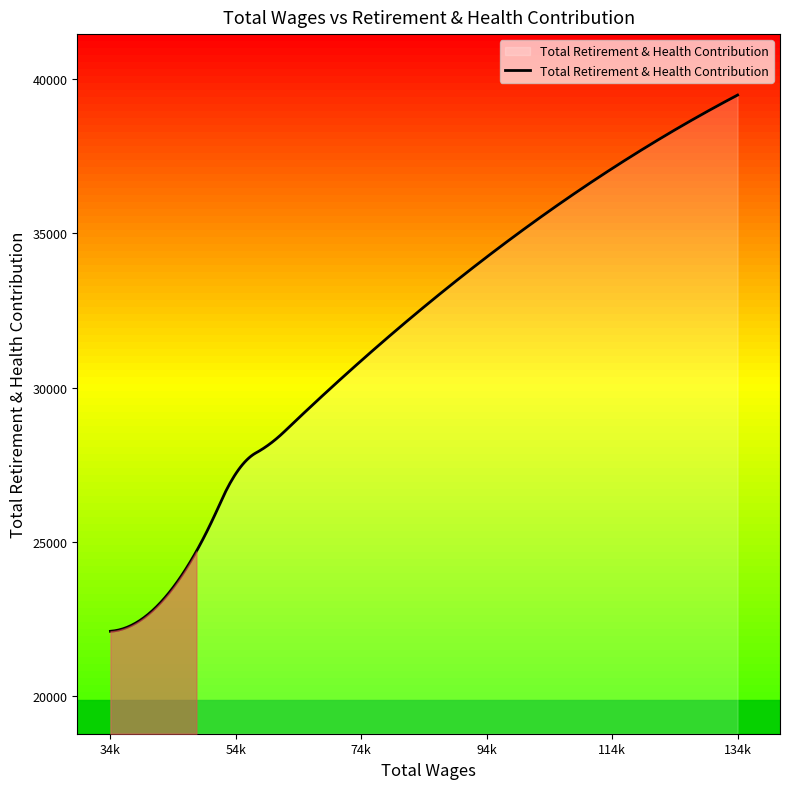

What is the minimum value shown in the chart?

22110.0